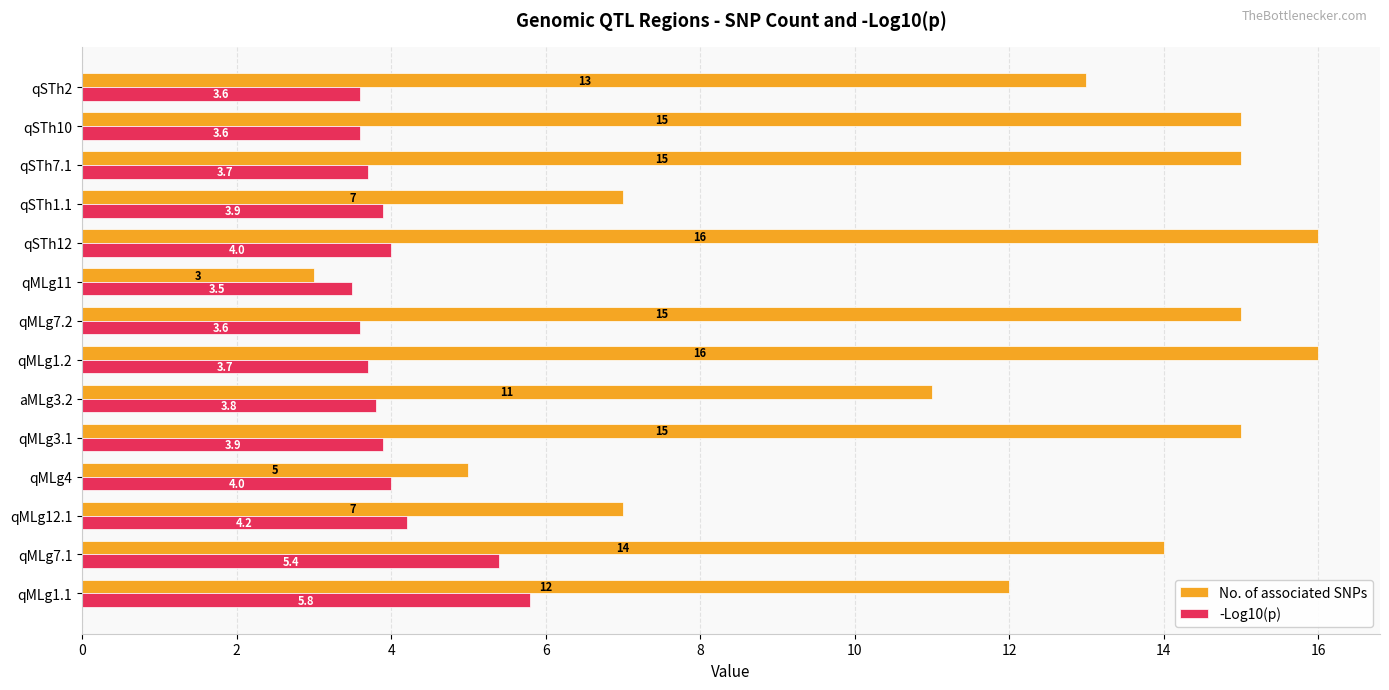

What is the smallest value displayed?

3.0